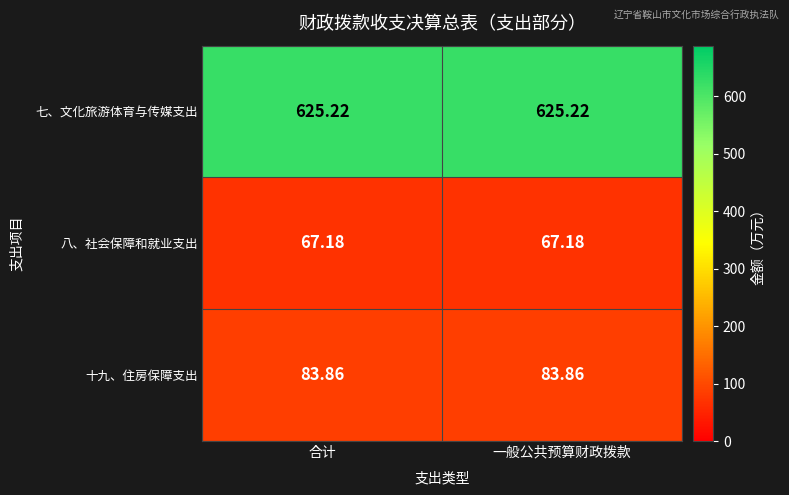

Is the value of 八、社会保障和就业支出 at 合计 greater than the value of 七、文化旅游体育与传媒支出 at 一般公共预算财政拨款?

No